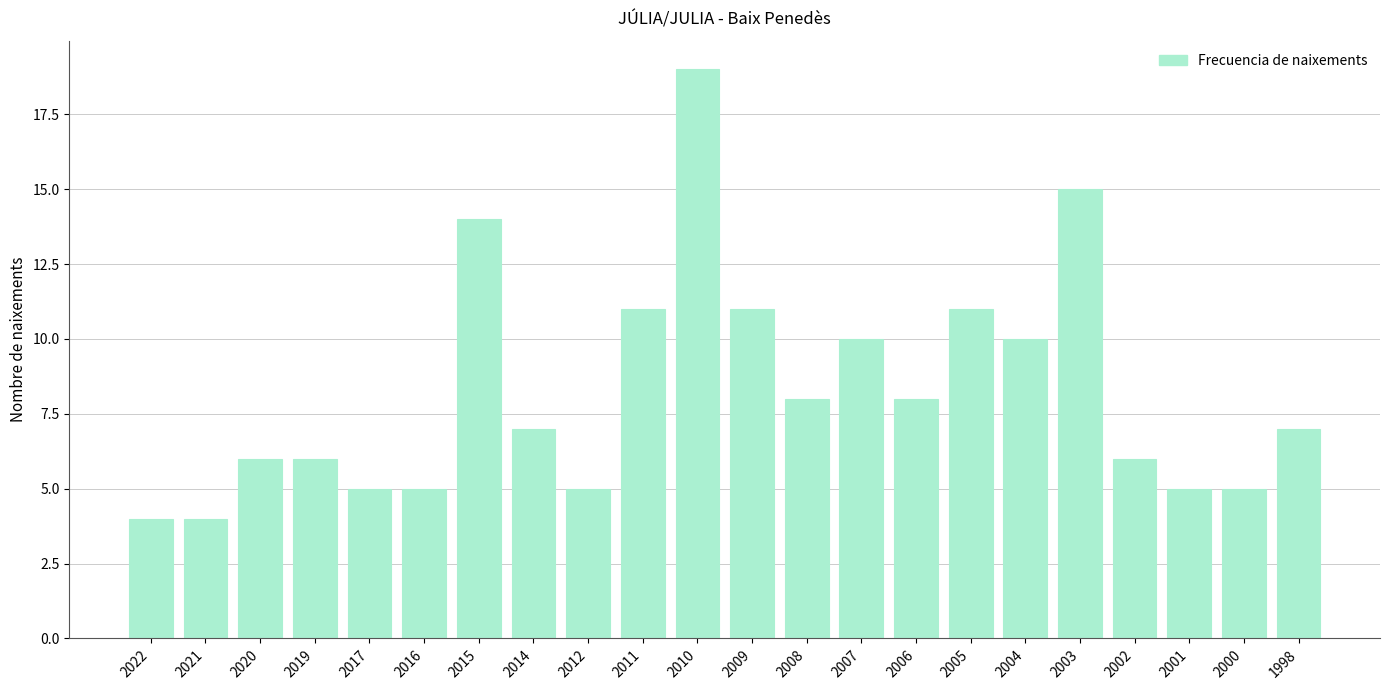

How many distinct data groups are displayed?

1